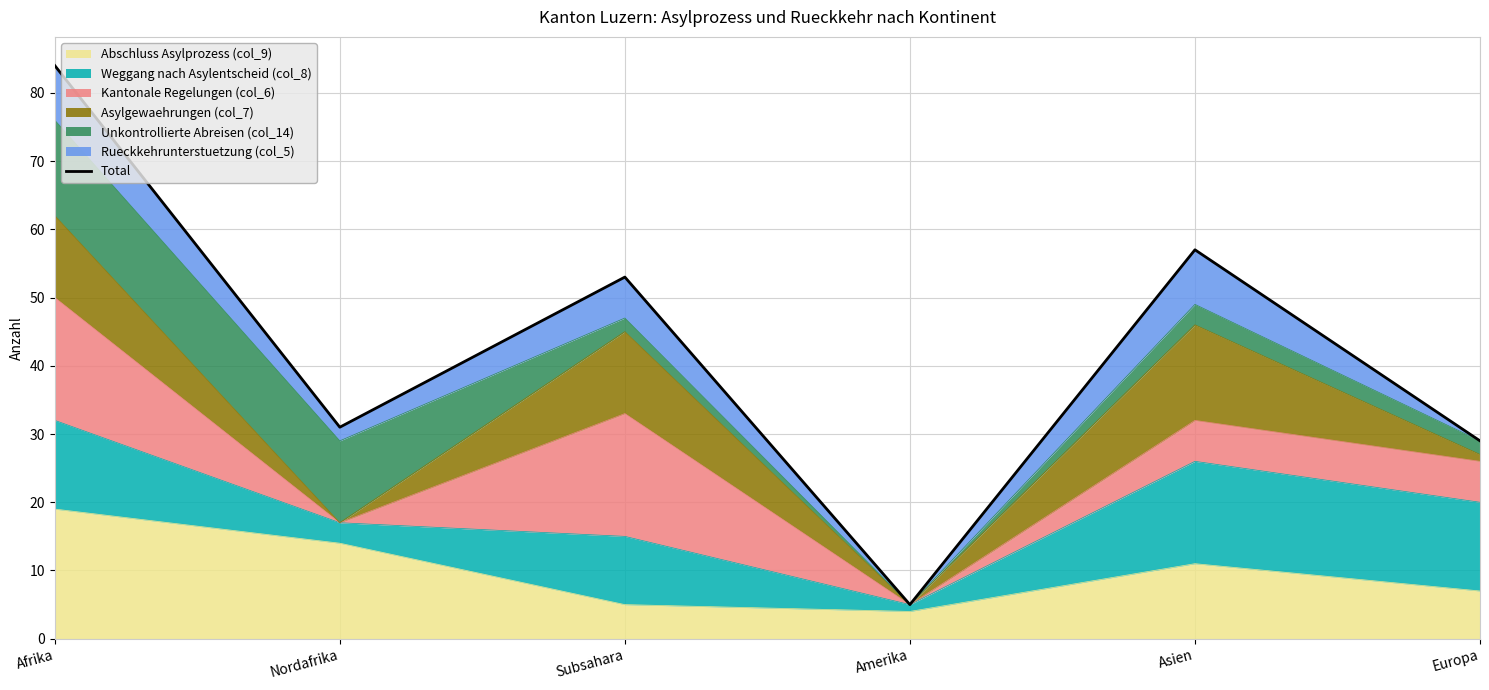

The value at Asien is 95. True or false?

False